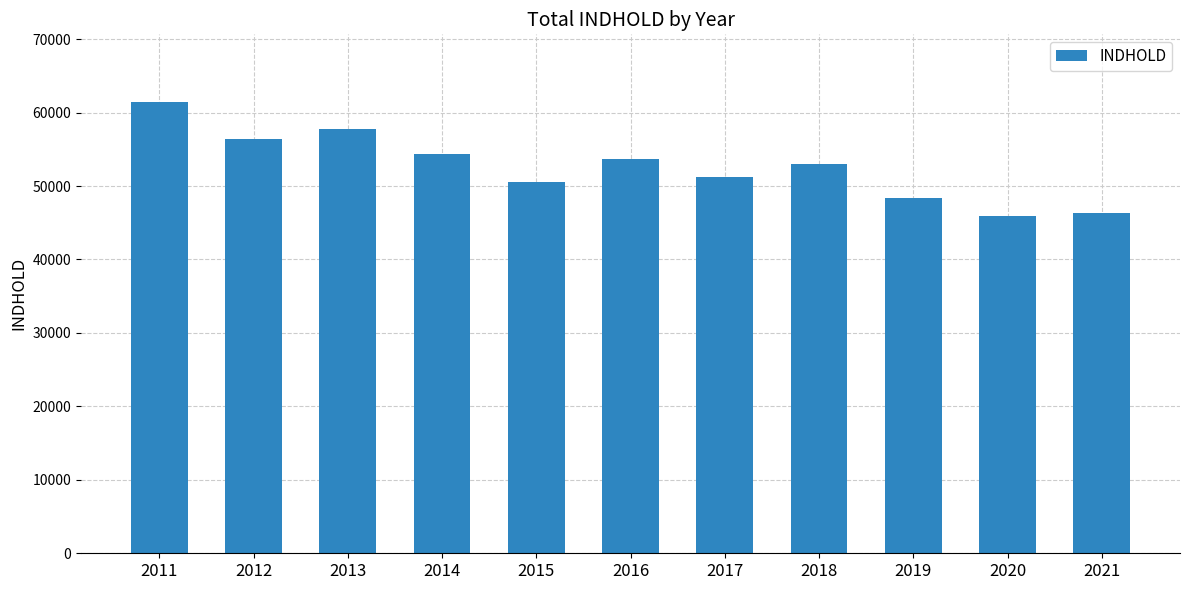

What is the change in value from 2011 to 2014?

-7132